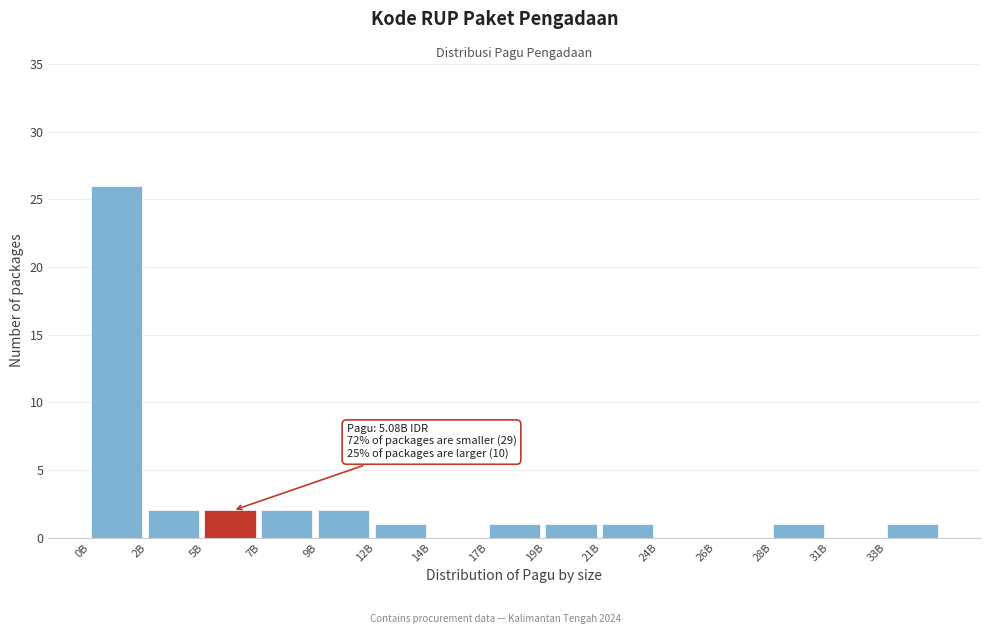

Reading right to left, transcribe all the data shown in this chart.

33B=1	31B=0	28B=1	26B=0	24B=0	21B=1	19B=1	17B=1	14B=0	12B=1	9B=2	7B=2	5B=2	2B=2	0B=26